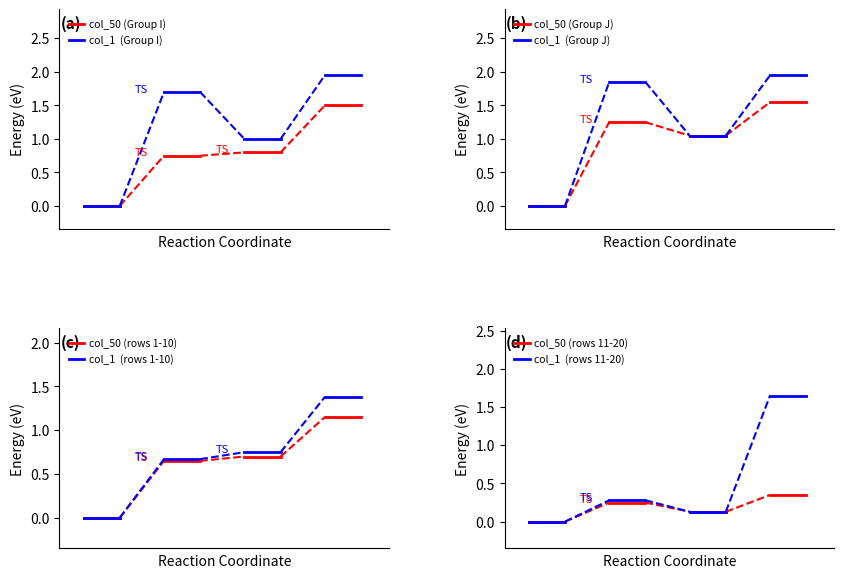

Is it true that col_1 equals 1 at 4?

True